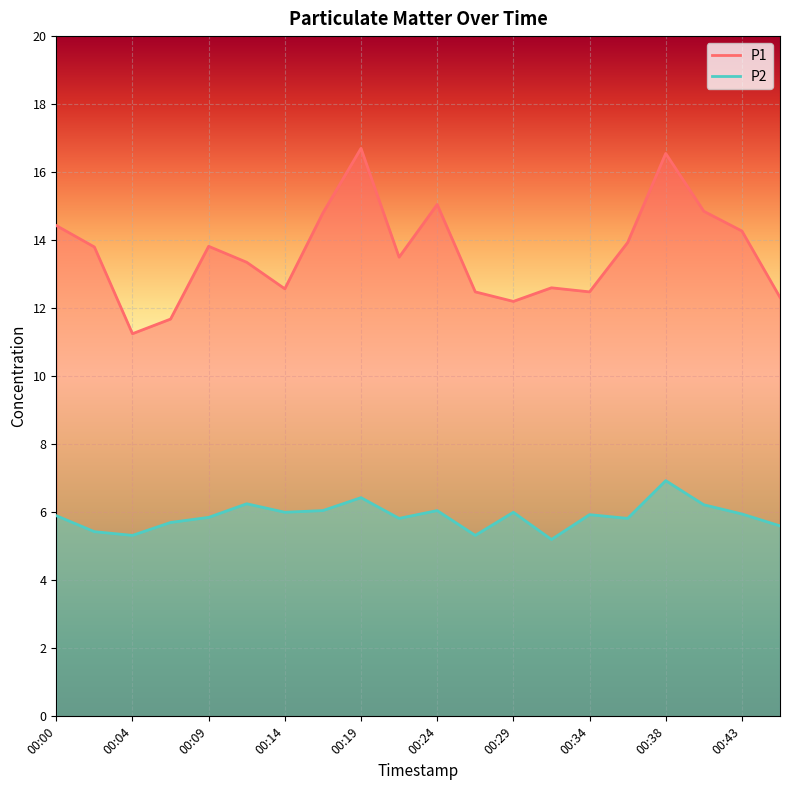

Reading right to left, list all the values displayed in this chart.

P1: 00:46=12.3	00:43=14.3	00:41=14.8	00:38=16.6	00:36=13.9	00:34=12.5	00:31=12.6	00:29=12.2	00:26=12.5	00:24=15.1	00:21=13.5	00:19=16.7	00:17=14.8	00:14=12.6	00:12=13.3	00:09=13.8	00:07=11.7	00:04=11.2	00:02=13.8	00:00=14.4
P2: 00:46=5.6	00:43=6.0	00:41=6.2	00:38=6.9	00:36=5.8	00:34=5.9	00:31=5.2	00:29=6.0	00:26=5.3	00:24=6.0	00:21=5.8	00:19=6.4	00:17=6.0	00:14=6.0	00:12=6.2	00:09=5.8	00:07=5.7	00:04=5.3	00:02=5.4	00:00=5.9